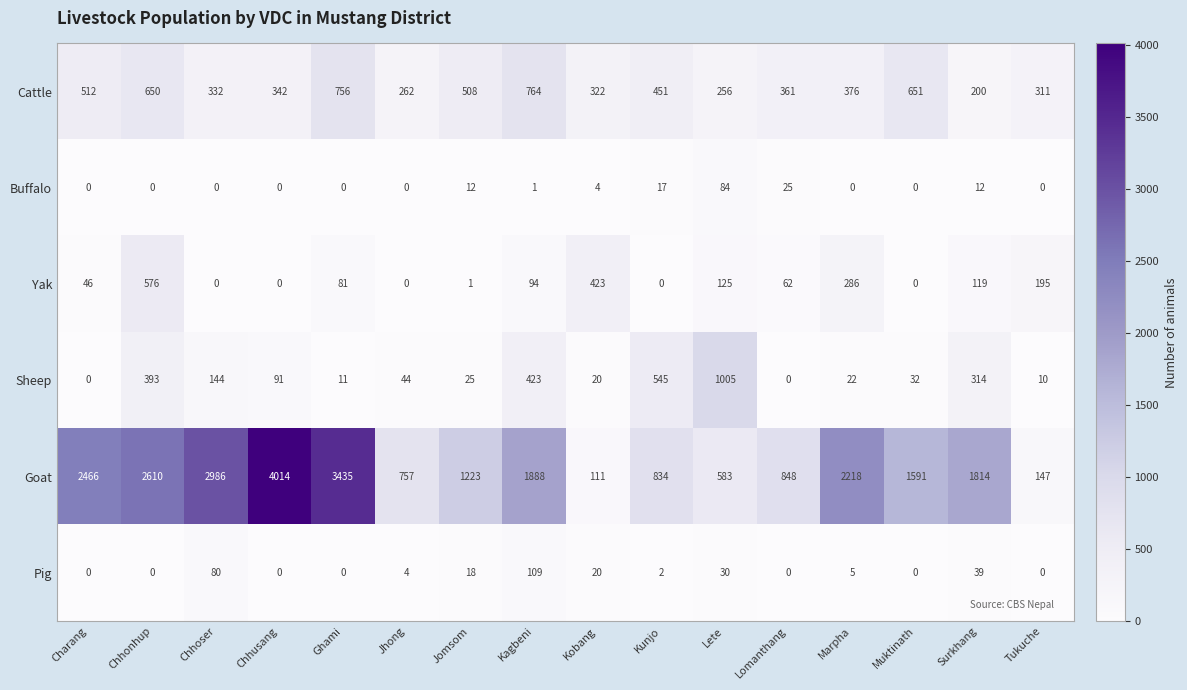

Where is Goat nearest to the value 2062?

Marpha